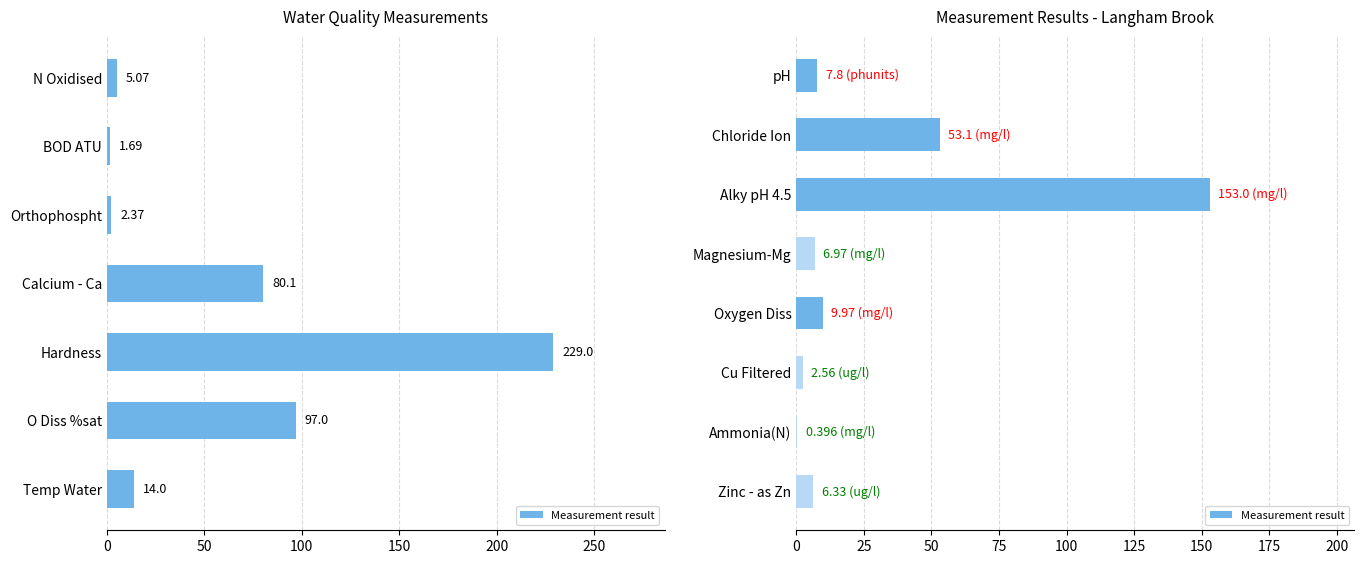

Are the bars horizontal?

Yes